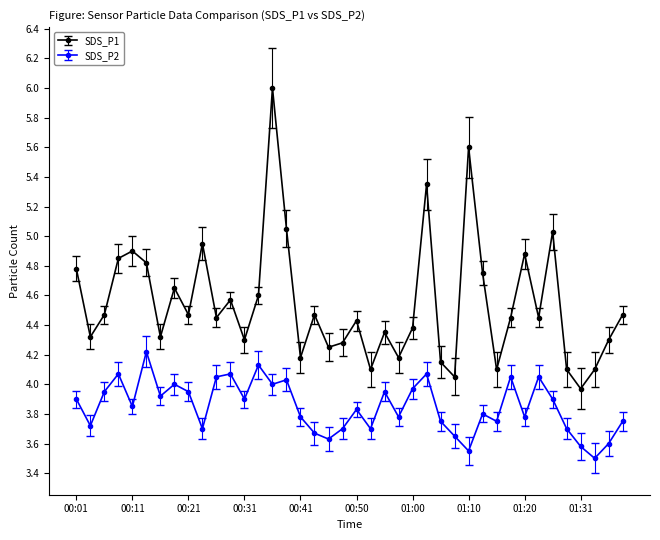

Which series has the largest total across all categories?

SDS_P1